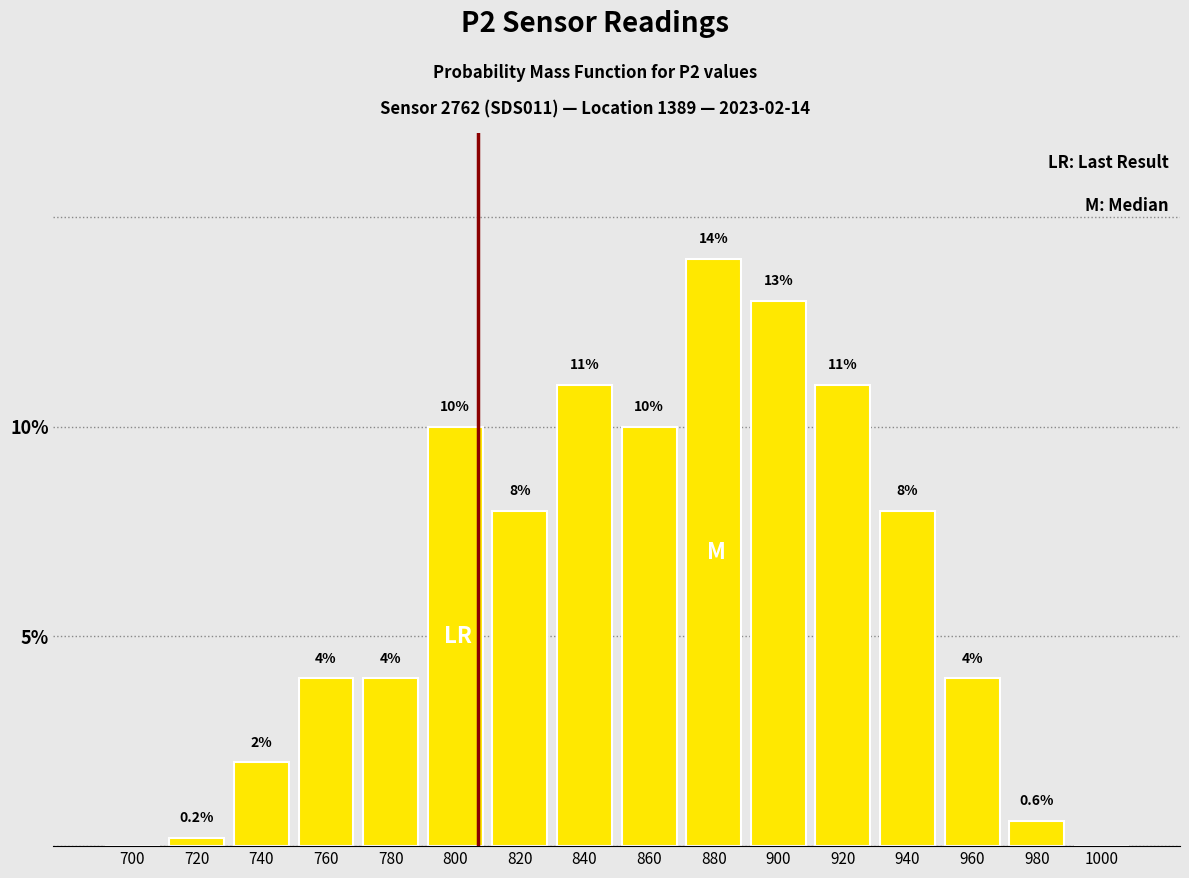

Reading left to right, transcribe all the data shown in this chart.

700=0.0	720=0.2	740=2.0	760=4.0	780=4.0	800=10.0	820=8.0	840=11.0	860=10.0	880=14.0	900=13.0	920=11.0	940=8.0	960=4.0	980=0.6	1000=0.0